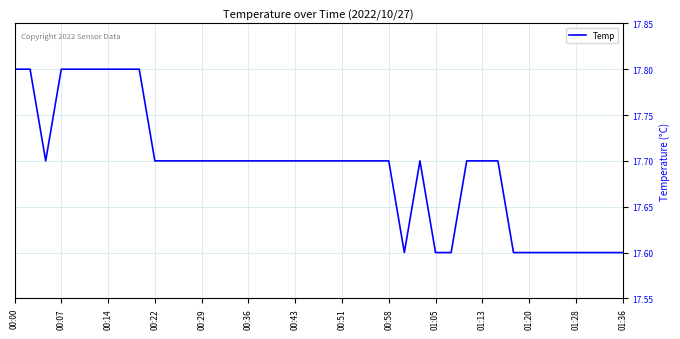

What is the smallest value displayed?

17.6